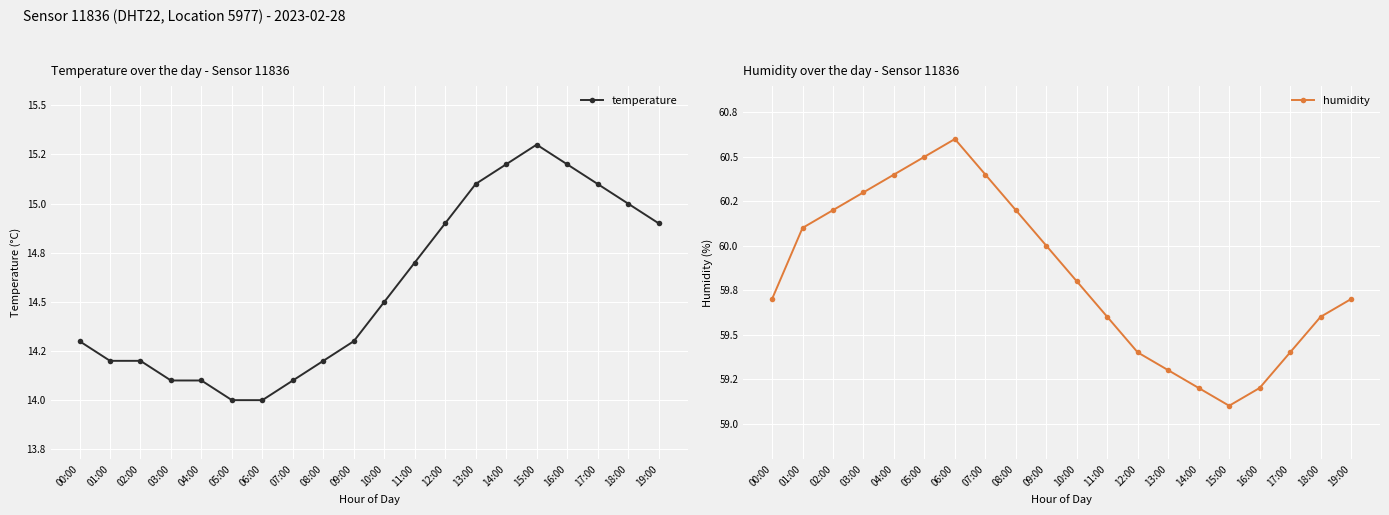

What is the total value across all series at 06:00?

74.6